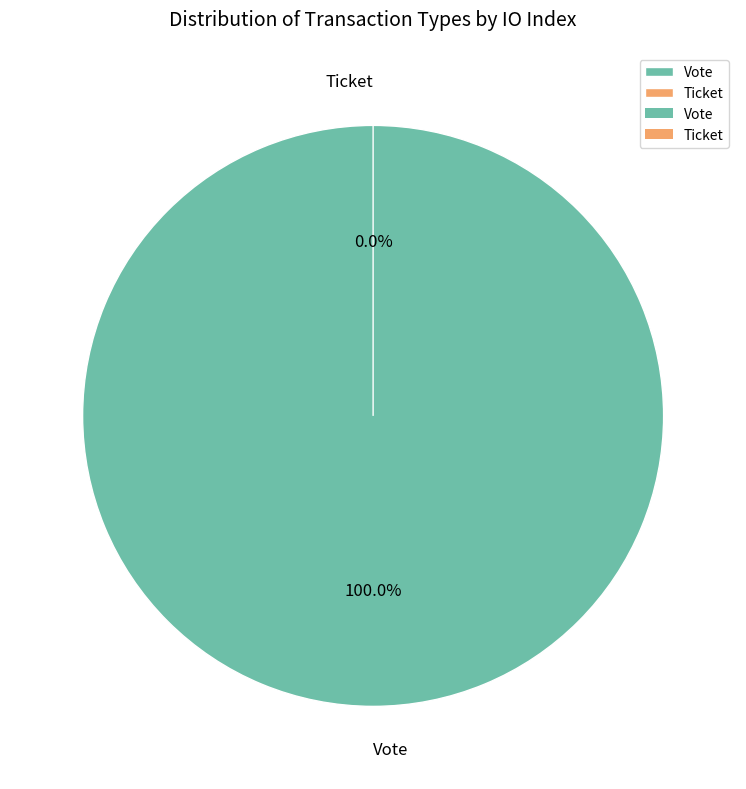

Count the number of slices in the pie.

2